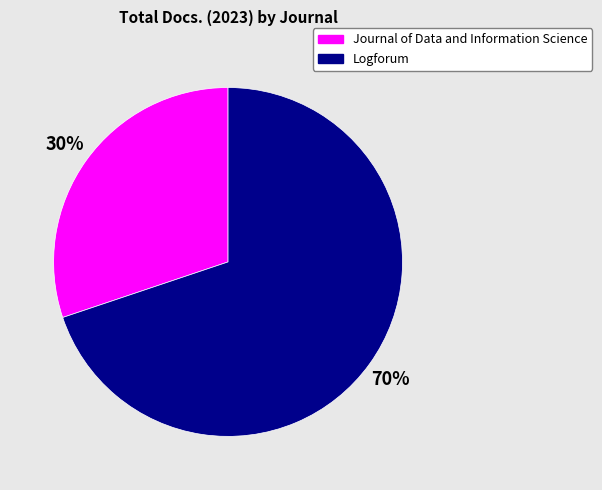

How many slices are in this pie chart?

2